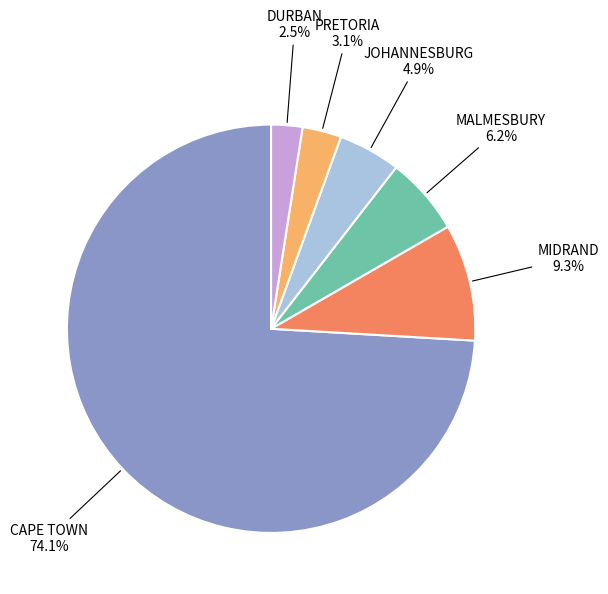

Does any single category account for the majority?

Yes